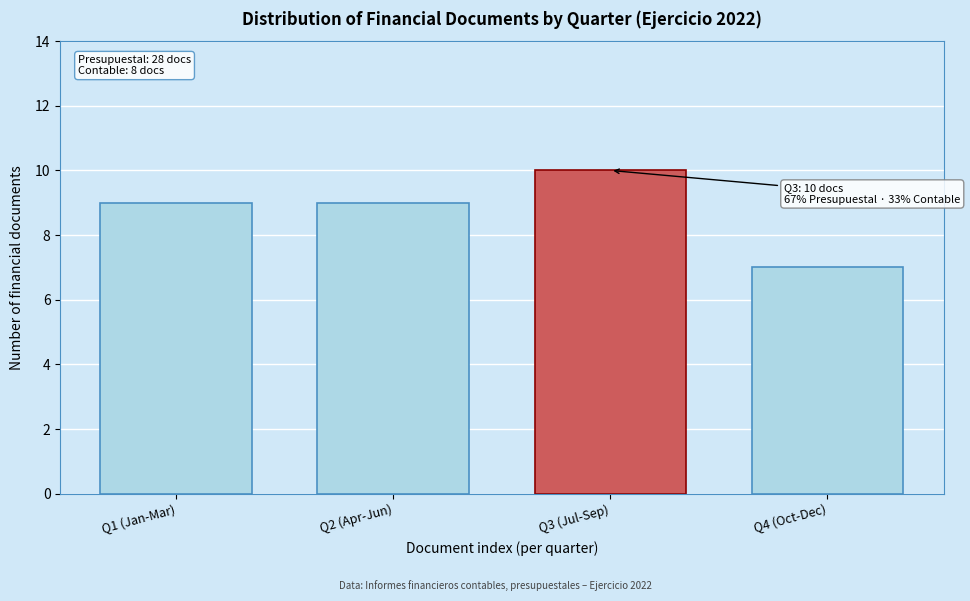

Reading left to right, extract all data points from this chart.

9	9	10	7